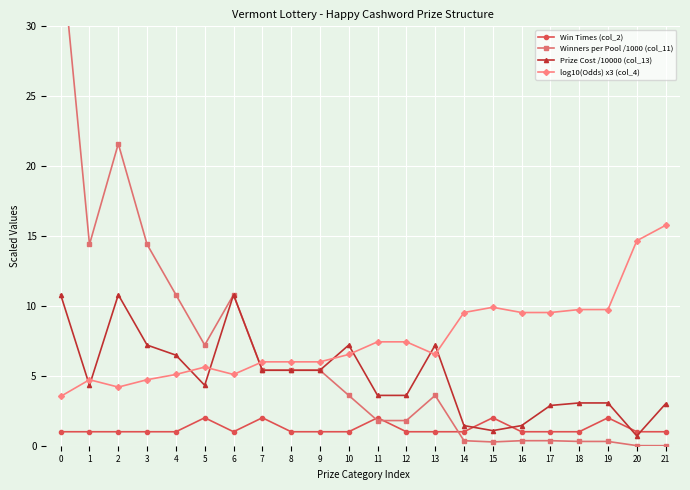

Between 14 and 19, which is larger?

19